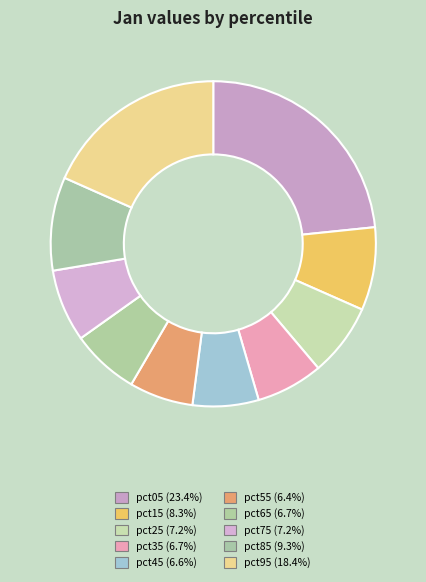

Count the number of slices in the pie.

10